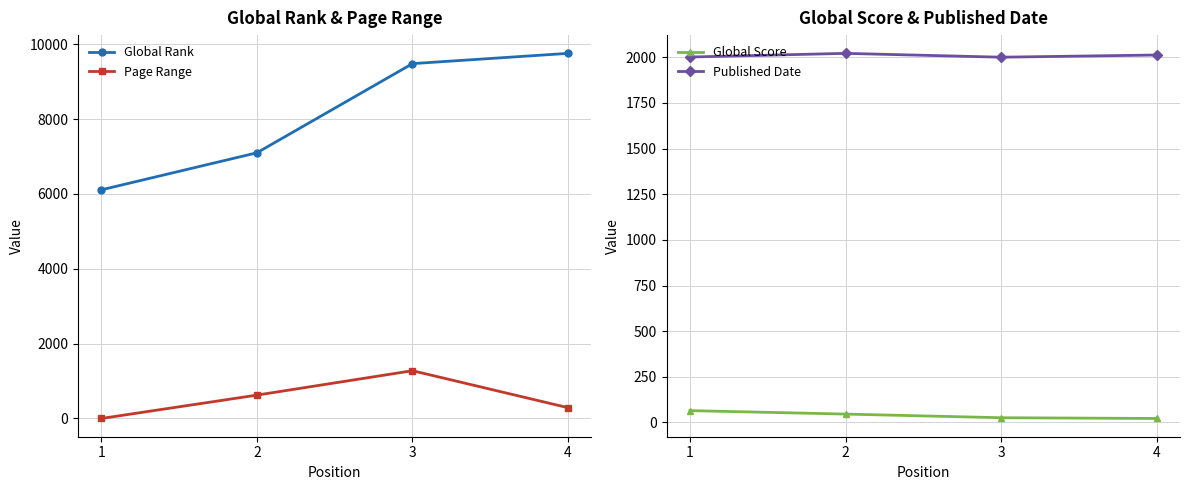

What is the spread (max minus min) of values at 3?

9454